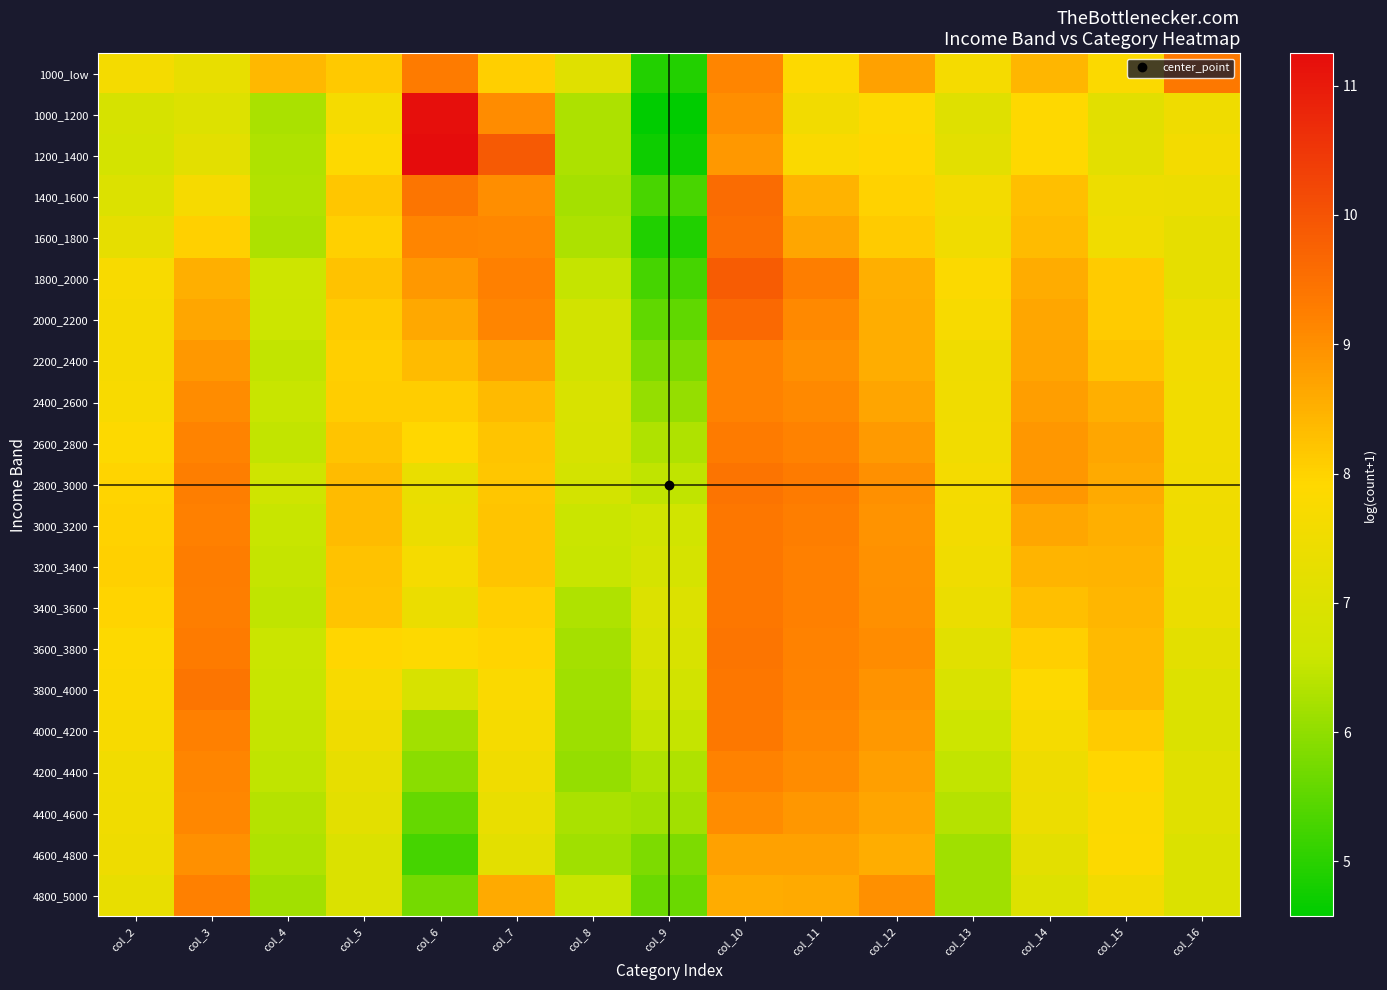

Rank the series at col_9 from lowest to highest value.

1000_1200, 1200_1400, 1600_1800, 1000_low, 1800_2000, 1400_1600, 2000_2200, 4800_5000, 2200_2400, 4600_4800, 2400_2600, 4400_4600, 2600_2800, 4200_4400, 2800_3000, 4000_4200, 3000_3200, 3800_4000, 3200_3400, 3600_3800, 3400_3600